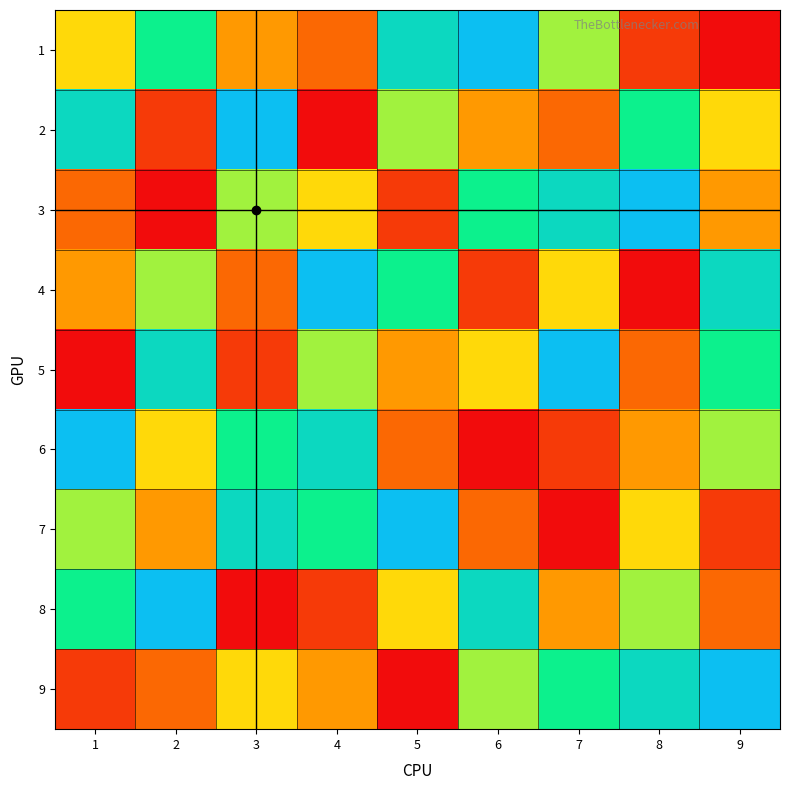

At 2, list the series in order from largest to smallest.

8, 5, 1, 4, 6, 7, 9, 2, 3